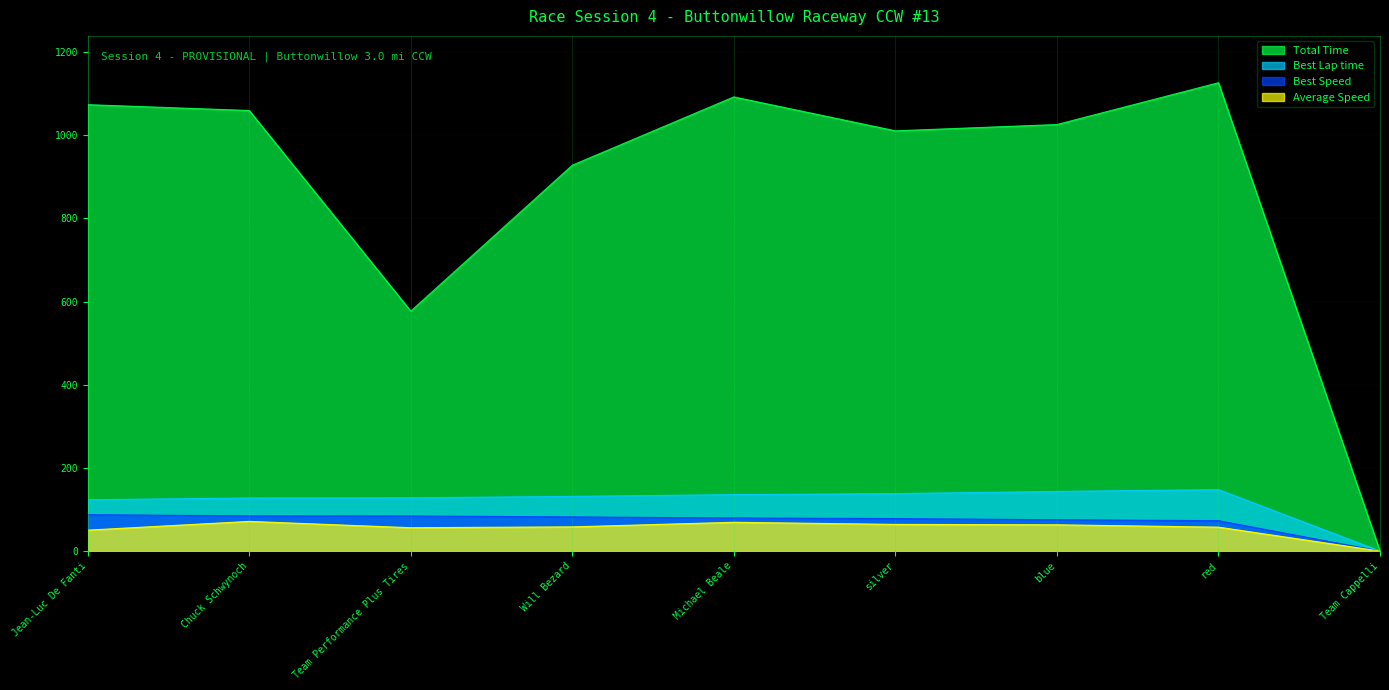

List the labels in order of Average Speed value, smallest first.

Team Cappelli, Jean-Luc De Fanti, Team Performance Plus Tires, red, Will Bezard, blue, silver, Michael Beale, Chuck Schwynoch